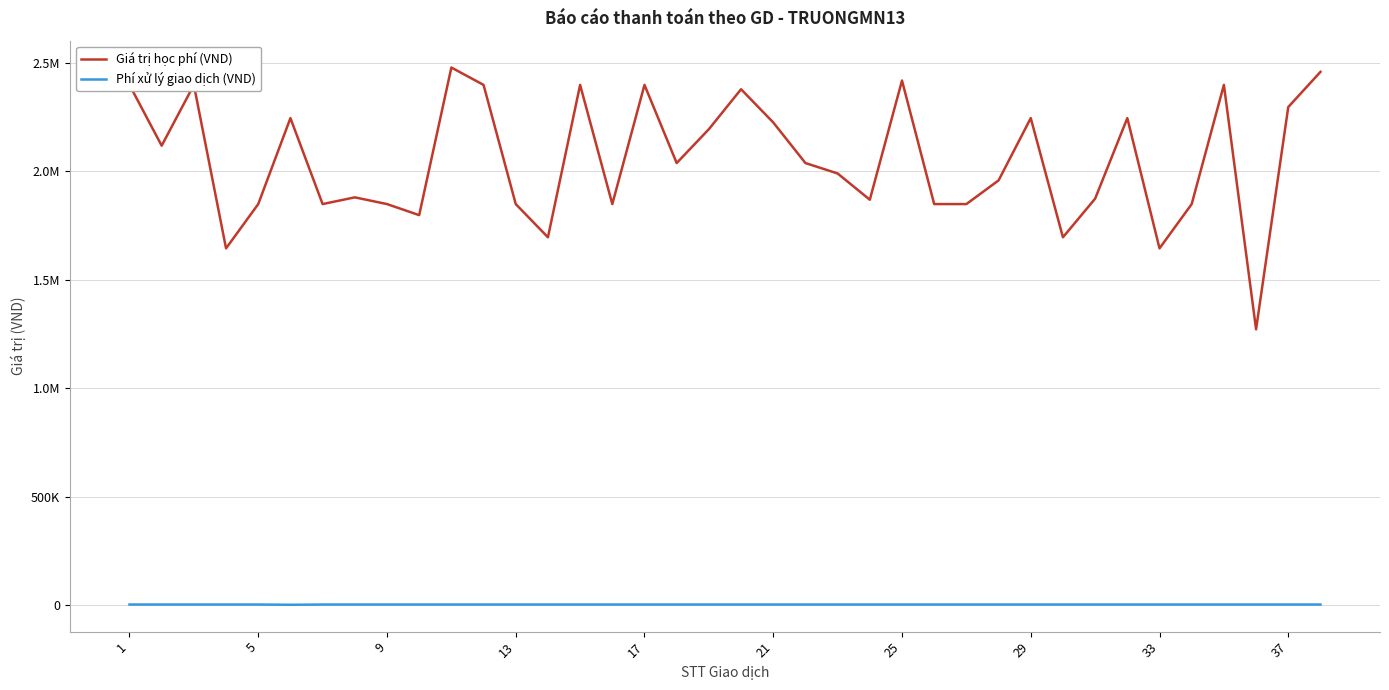

What is the value of the Giá trị học phí (VND) point at the 13th from the left?

1848000